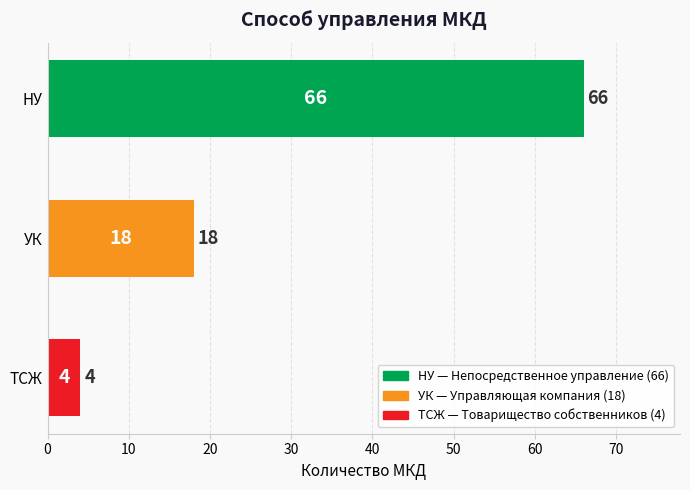

What is the sum of all values?

88